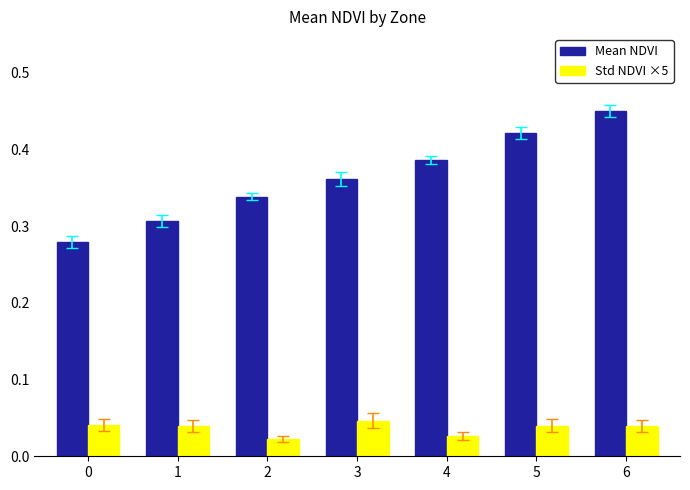

Which series has the widest spread of values?

Mean NDVI